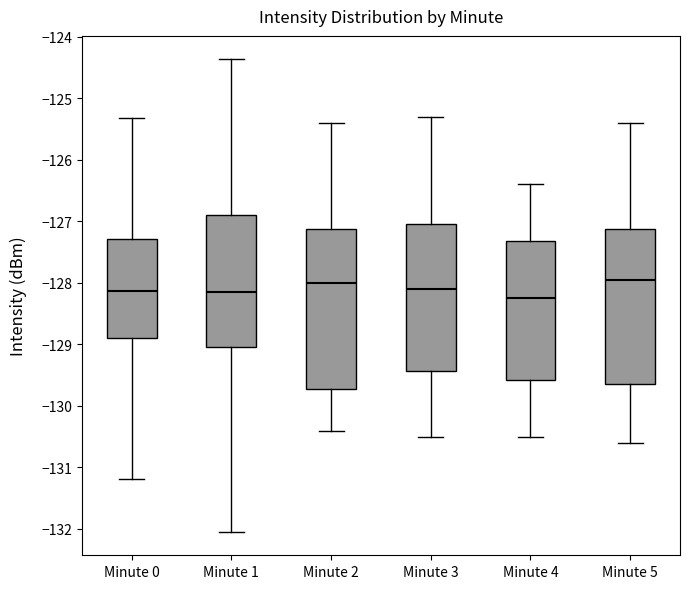

Reading left to right, transcribe this box plot: for each box, give where its median line is, the range the box spans, and where its two whiskers end, as read against the y-axis. The values are not printed on the chart, so give them approximately, as read against the axis.

Minute 0: median -128.1, box -128.9 to -127.3, whiskers -131.2 to -125.3
Minute 1: median -128.1, box -129.0 to -126.9, whiskers -132.0 to -124.4
Minute 2: median -128.0, box -129.7 to -127.1, whiskers -130.4 to -125.4
Minute 3: median -128.1, box -129.4 to -127.0, whiskers -130.5 to -125.3
Minute 4: median -128.2, box -129.6 to -127.3, whiskers -130.5 to -126.4
Minute 5: median -127.9, box -129.6 to -127.1, whiskers -130.6 to -125.4